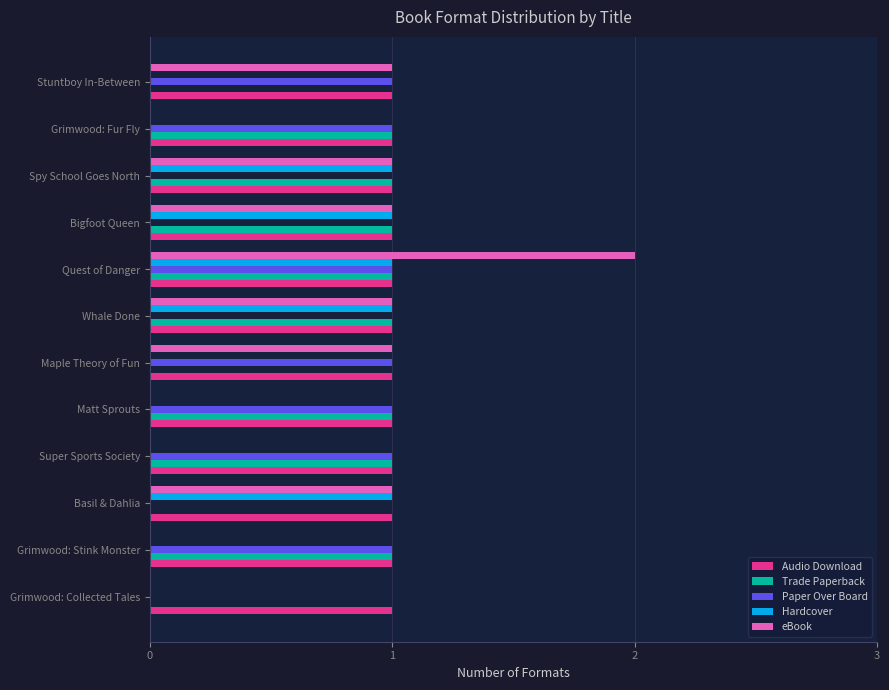

The Audio Download series shows 1 at Matt Sprouts. True or false?

True